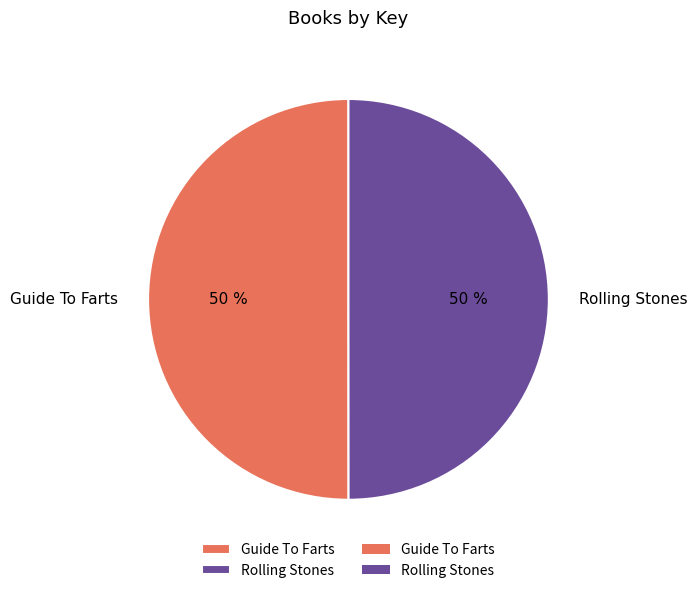

Count the number of slices in the pie.

2